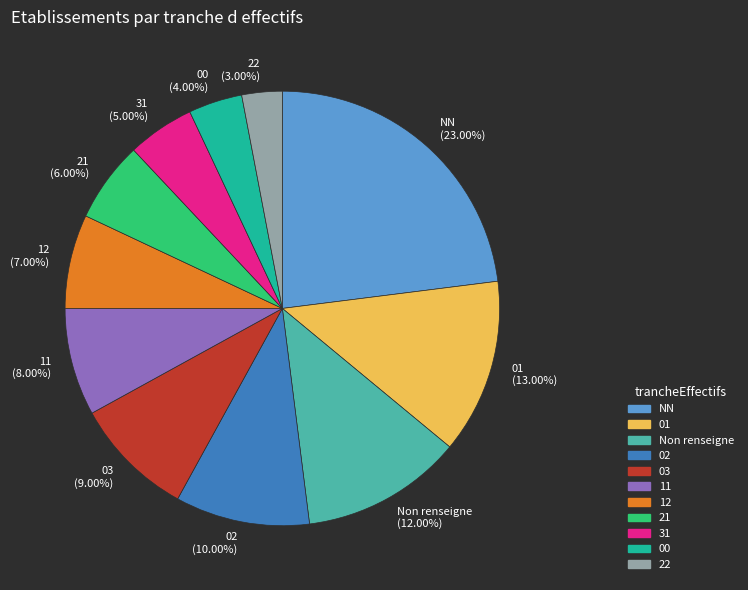

Which category has the biggest portion of the pie?

NN (23.00%)